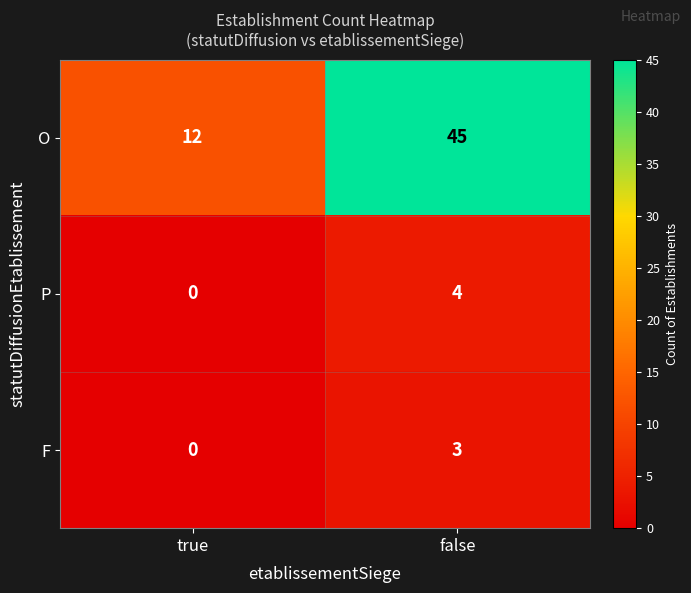

At how many categories does at least one series exceed 24?

1